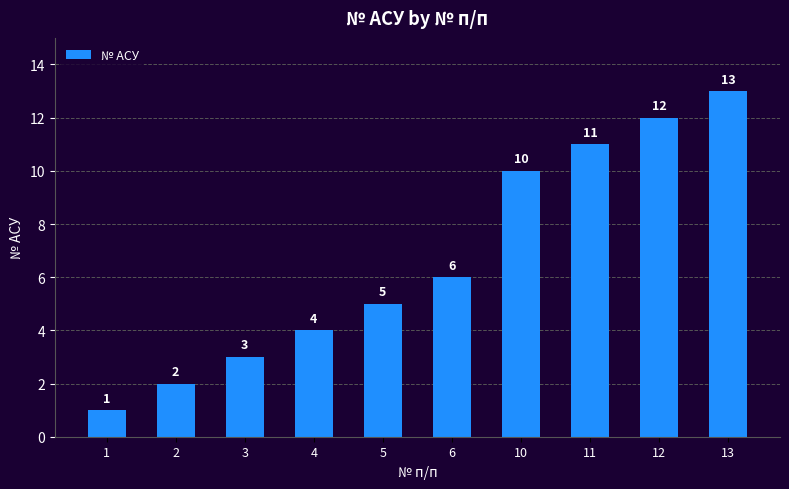

The value at 5 is 1. True or false?

False